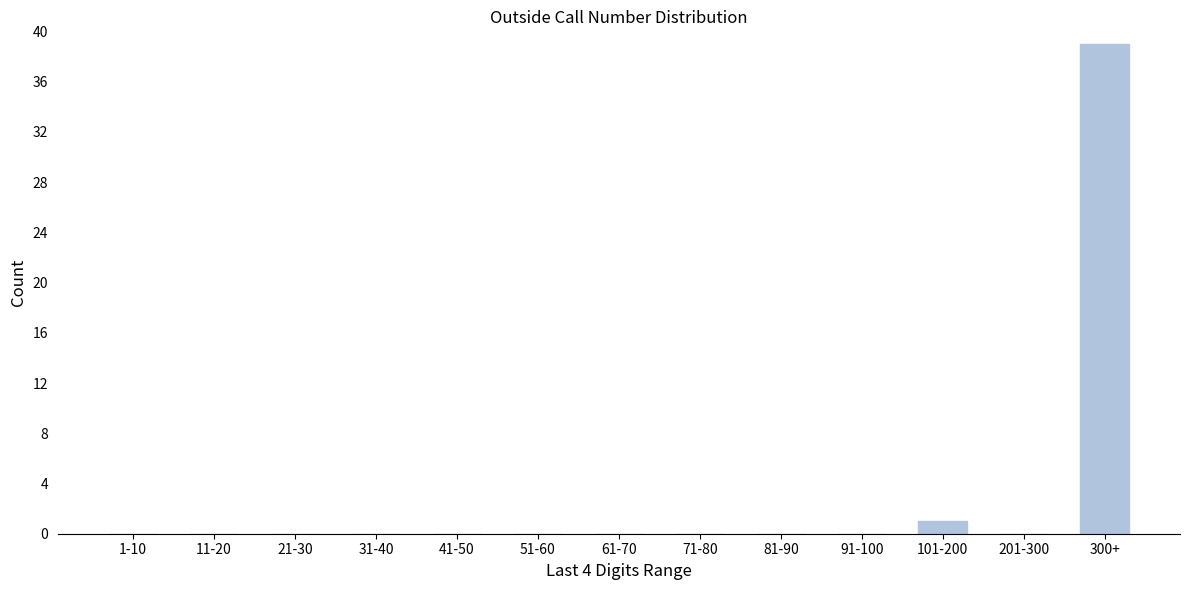

Reading left to right, what are all the values shown in this chart?

1-10=0	11-20=0	21-30=0	31-40=0	41-50=0	51-60=0	61-70=0	71-80=0	81-90=0	91-100=0	101-200=1	201-300=0	300+=39